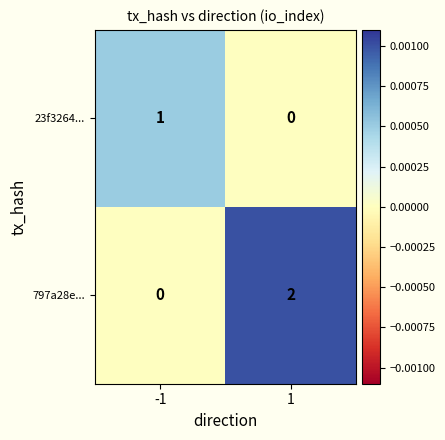

Reading right to left, transcribe all the data shown in this chart.

23f3264...: 1=0	-1=1
797a28e...: 1=2	-1=0